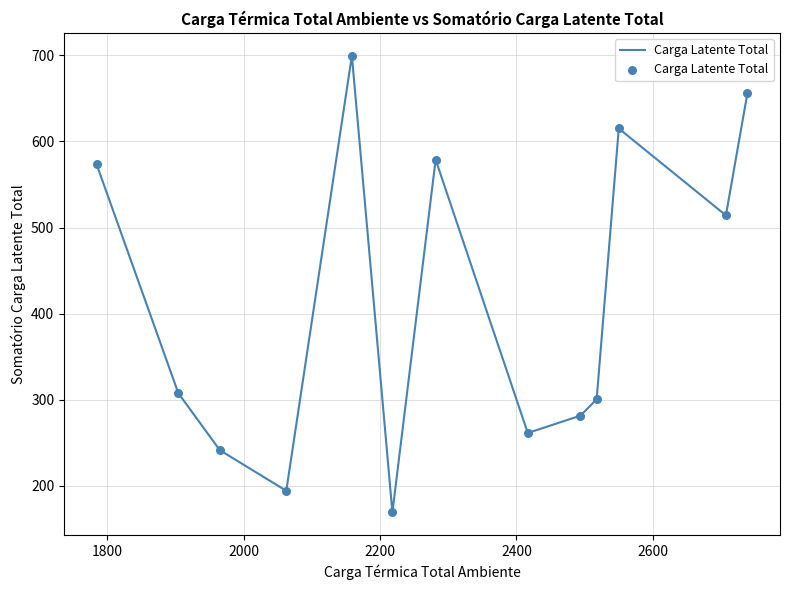

What is the smallest value displayed?

169.3